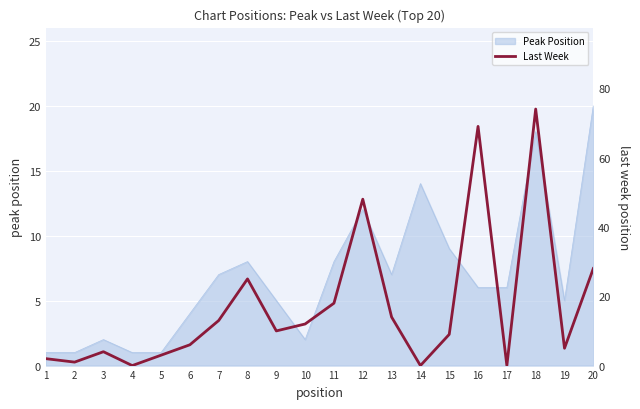

Which category has the highest value in the Peak Position series?

20